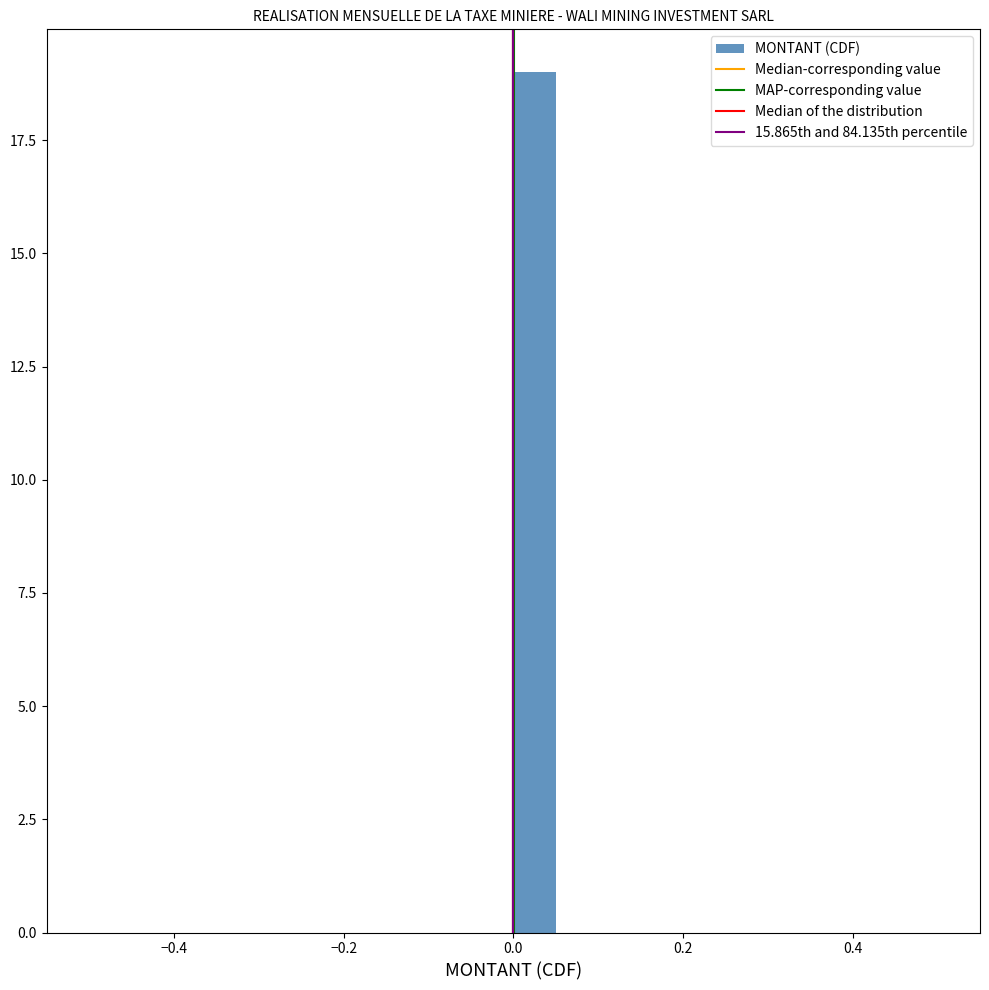

Read against the x-axis, roughly where is the centre of the tallest bar?

0.02